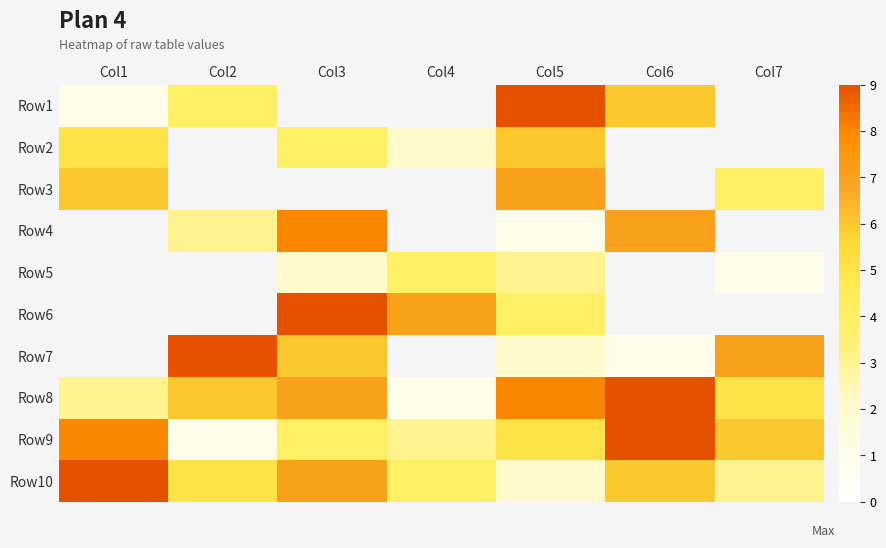

Count the number of data series in this chart.

10